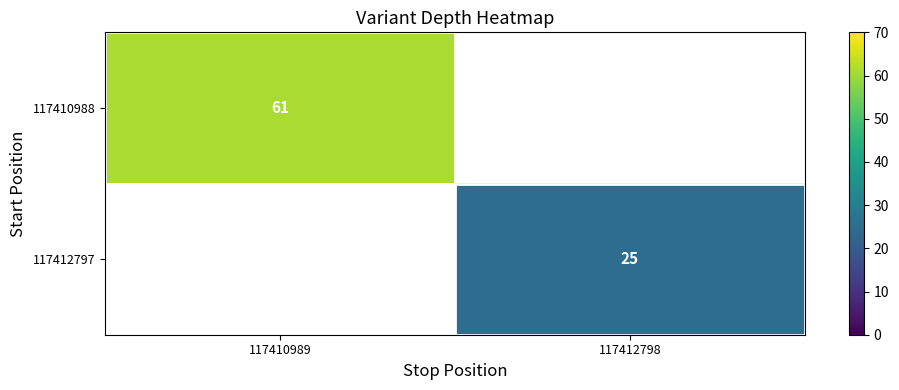

The value of 117410988 at 117410989 is 18. True or false?

False